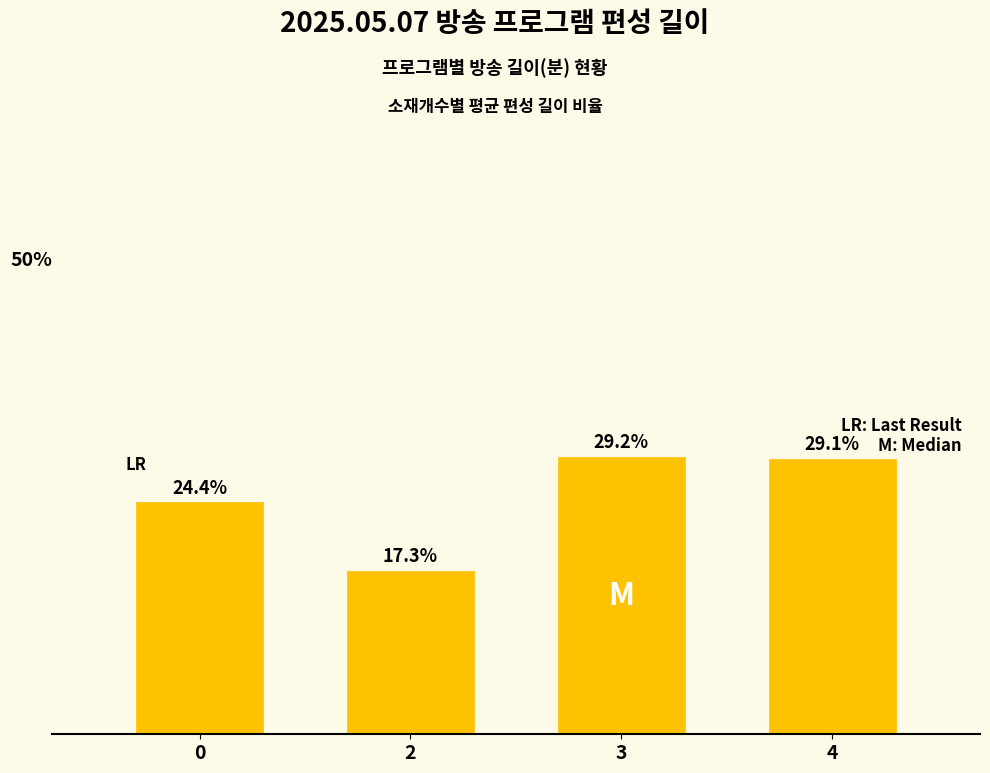

Rank the categories by value from lowest to highest.

2, 0, 4, 3